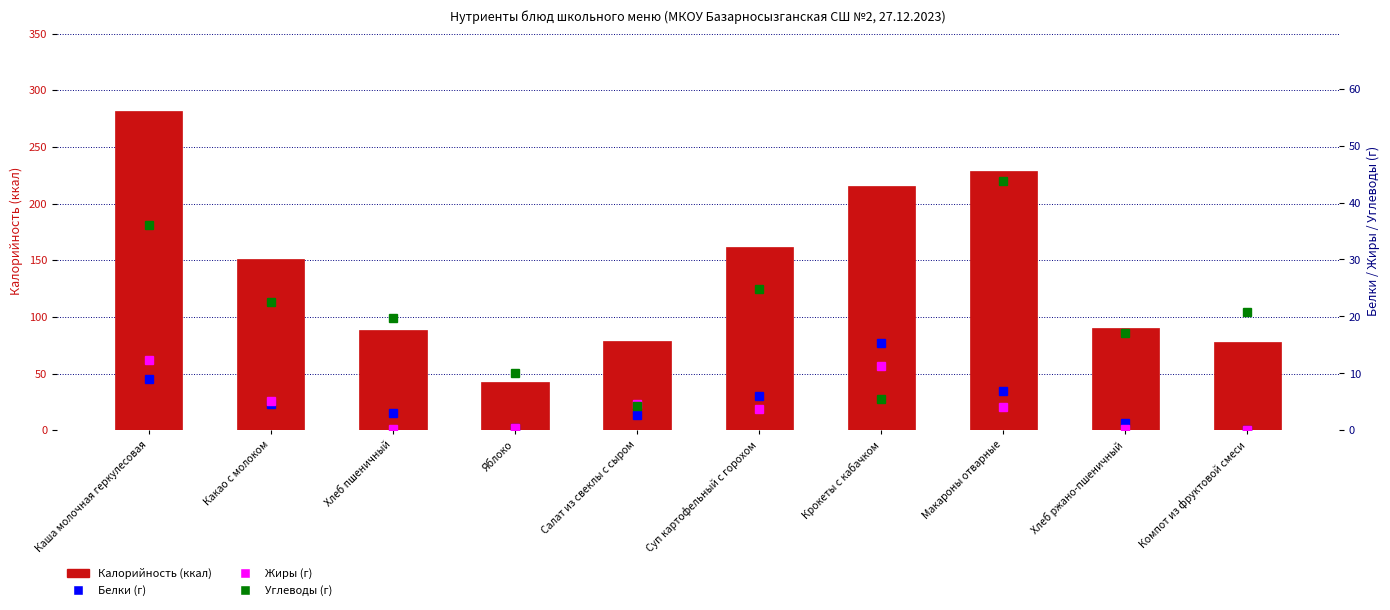

Which category has the lowest value in the Калорийность series?

Яблоко